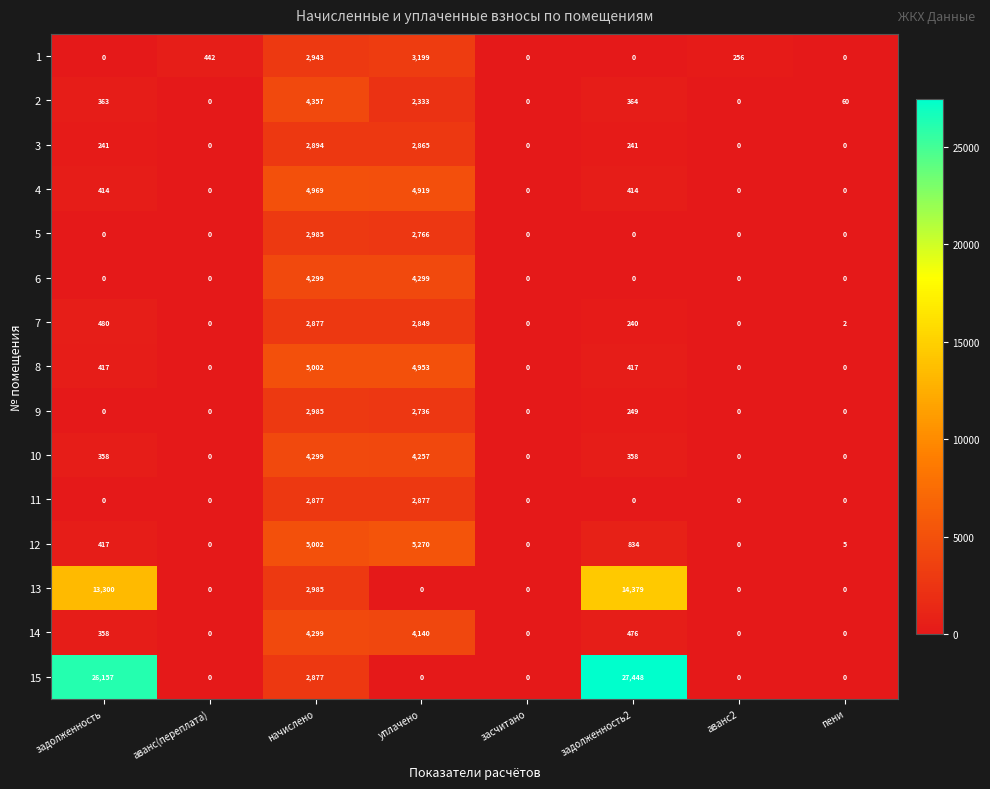

How many distinct data groups are displayed?

15